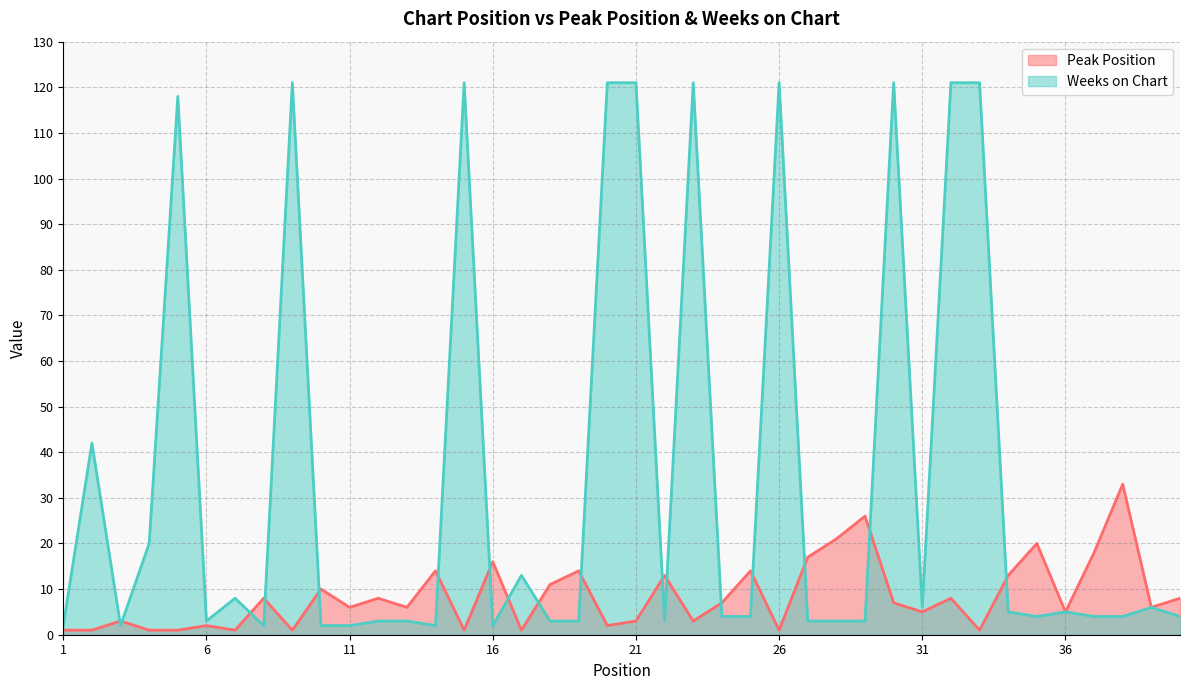

Reading left to right, list all the values displayed in this chart.

Peak Position: 1	1	3	1	1	2	1	8	1	10	6	8	6	14	1	16	1	11	14	2	3	13	3	7	14	1	17	21	26	7	5	8	1	13	20	5	18	33	6	8
Weeks on Chart: 2	42	2	20	118	3	8	2	121	2	2	3	3	2	121	2	13	3	3	121	121	3	121	4	4	121	3	3	3	121	6	121	121	5	4	5	4	4	6	4